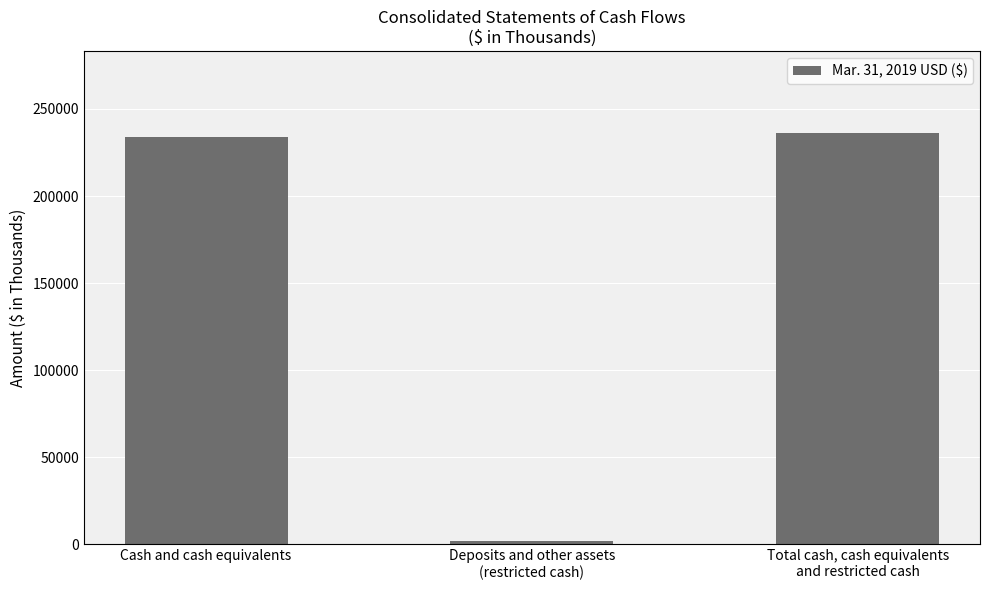

The value at Cash and cash equivalents is 234025. True or false?

True